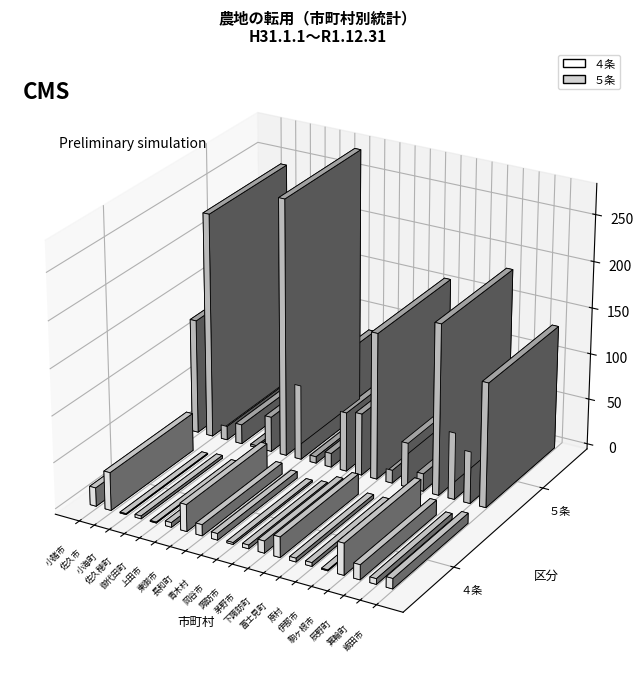

What is the highest value of the ４条 series?

41